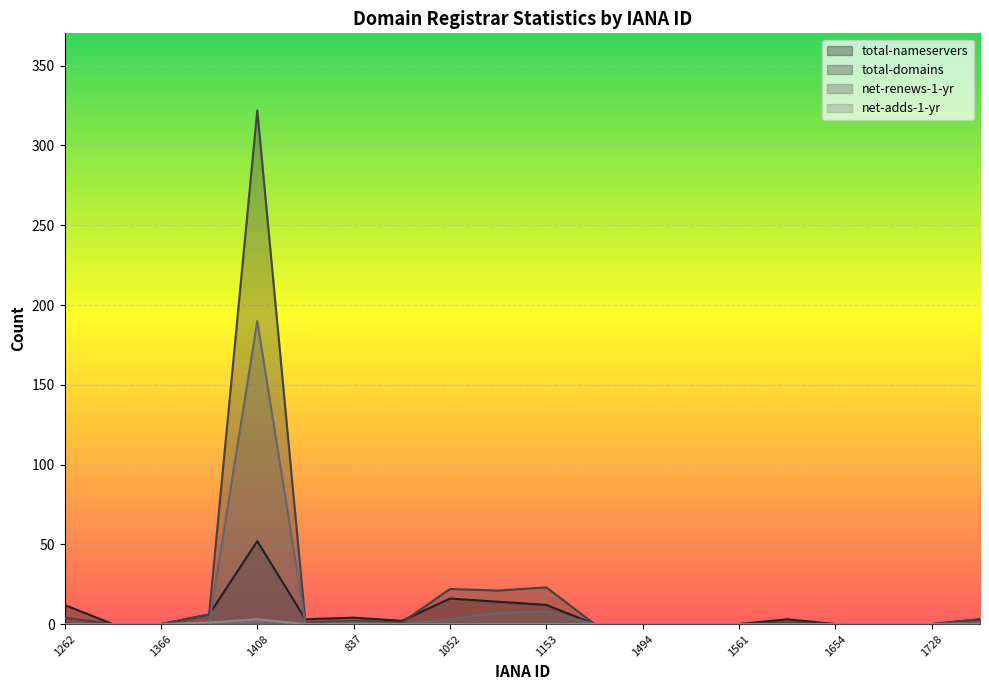

Where does the total-domains series first go above 1?

1262